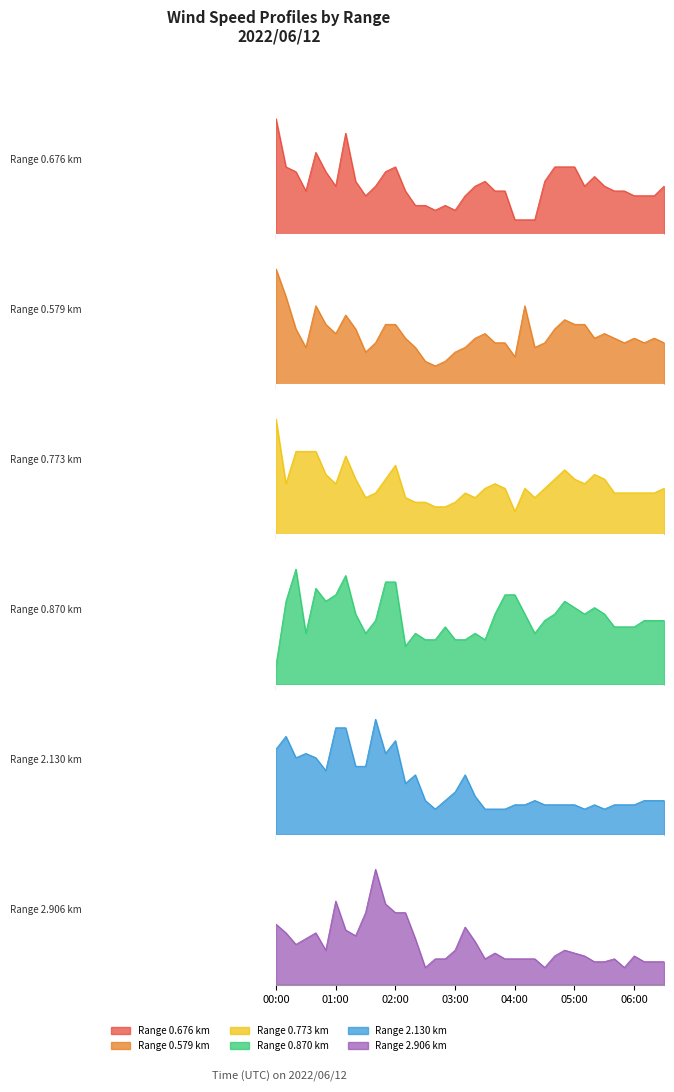

In 0.773, how many points are higher than both neighbors (excluding endpoints)?

7